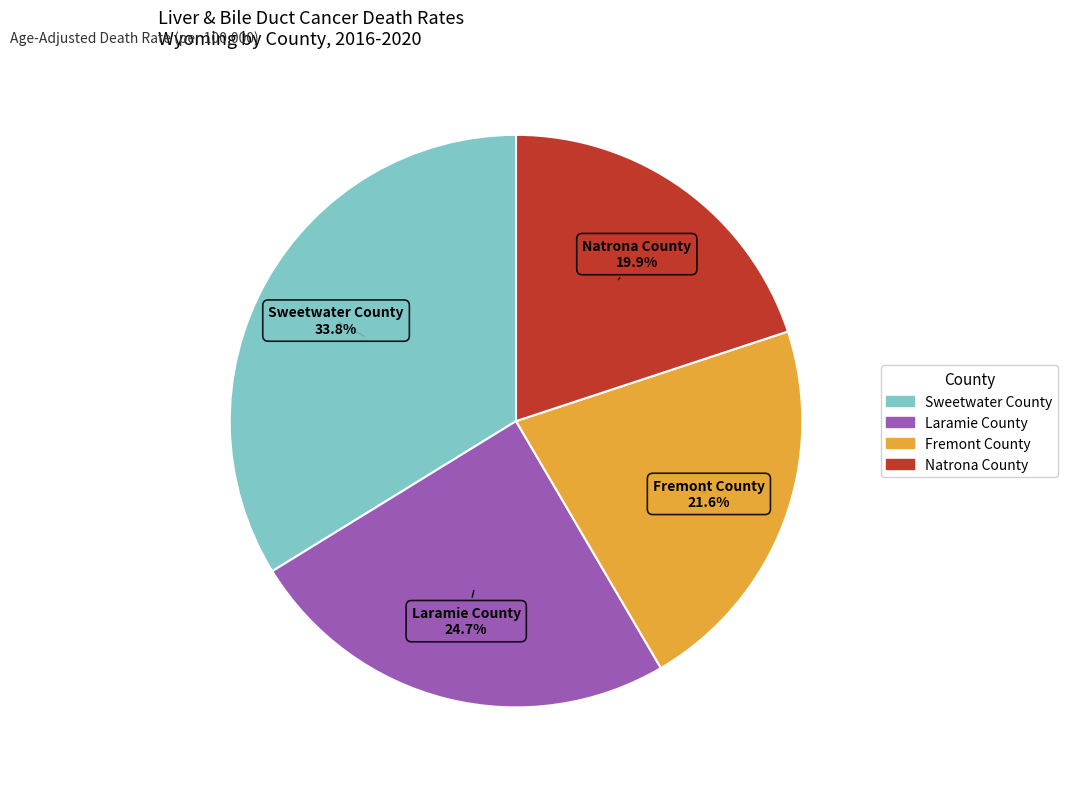

Is Fremont County the majority of the pie?

No